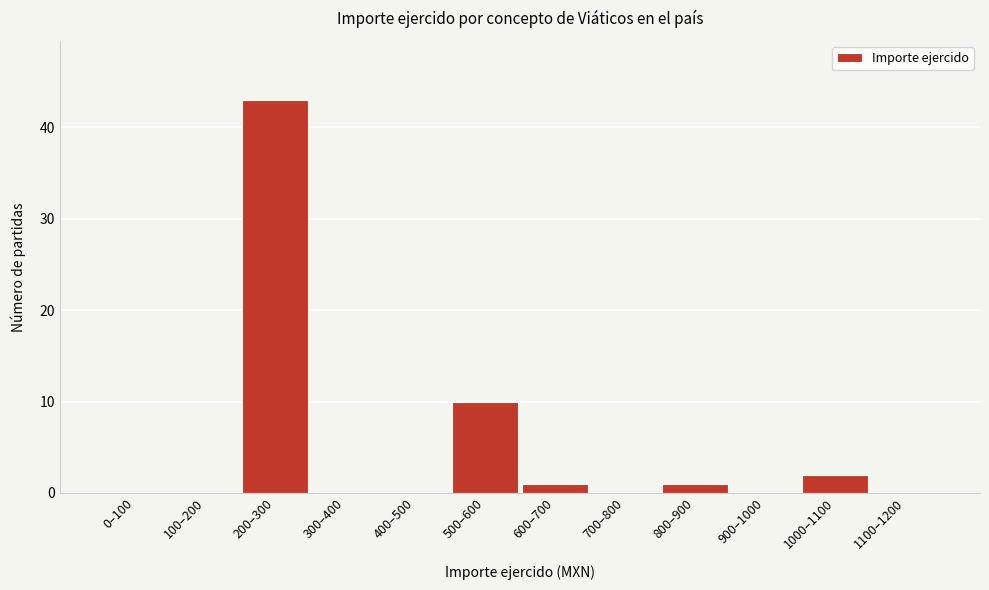

Reading left to right, transcribe all the data shown in this chart.

0–100=0	100–200=0	200–300=43	300–400=0	400–500=0	500–600=10	600–700=1	700–800=0	800–900=1	900–1000=0	1000–1100=2	1100–1200=0